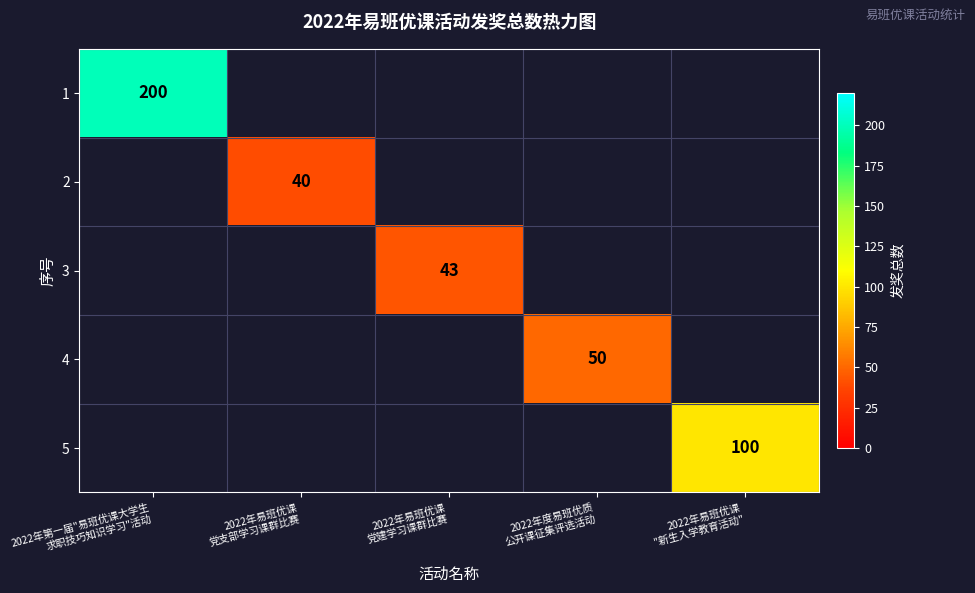

At how many categories does at least one series exceed 185?

1